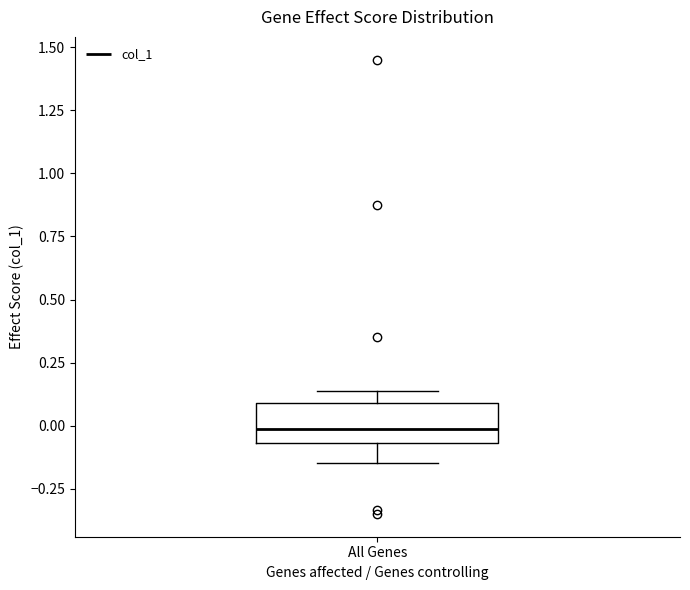

Read this box plot against the y-axis: the position of the median line, the range covered by the box, and the ends of both whiskers. The values are not printed on the chart, so give them approximately, as read against the axis.

median 0.00, box -0.05 to 0.10, whiskers -0.15 to 0.15